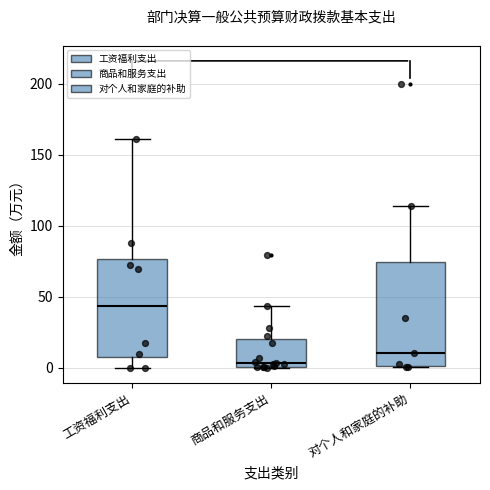

Reading left to right, read every box against the y-axis: the position of its median line, the range the box covers, and the ends of its whiskers. The values are not printed on the chart, so give them approximately, as read against the axis.

工资福利支出: median 45, box 10 to 75, whiskers 0 to 160
商品和服务支出: median 5, box 0 to 20, whiskers 0 to 45
对个人和家庭的补助: median 10, box 0 to 75, whiskers 0 to 115